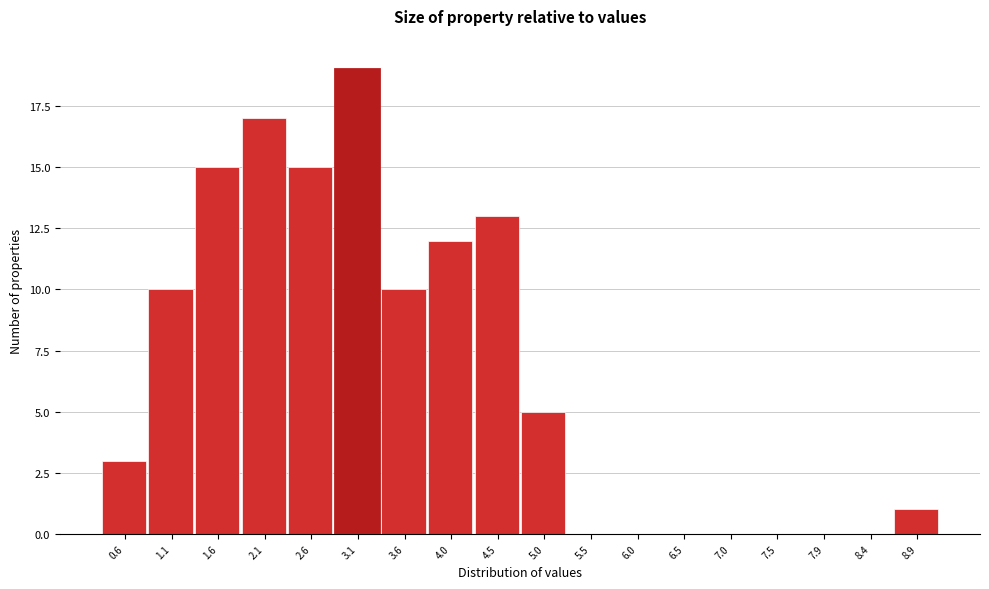

Reading right to left, extract all data points from this chart.

8.9=1	8.4=0	7.9=0	7.5=0	7.0=0	6.5=0	6.0=0	5.5=0	5.0=5	4.5=13	4.0=12	3.6=10	3.1=19	2.6=15	2.1=17	1.6=15	1.1=10	0.6=3